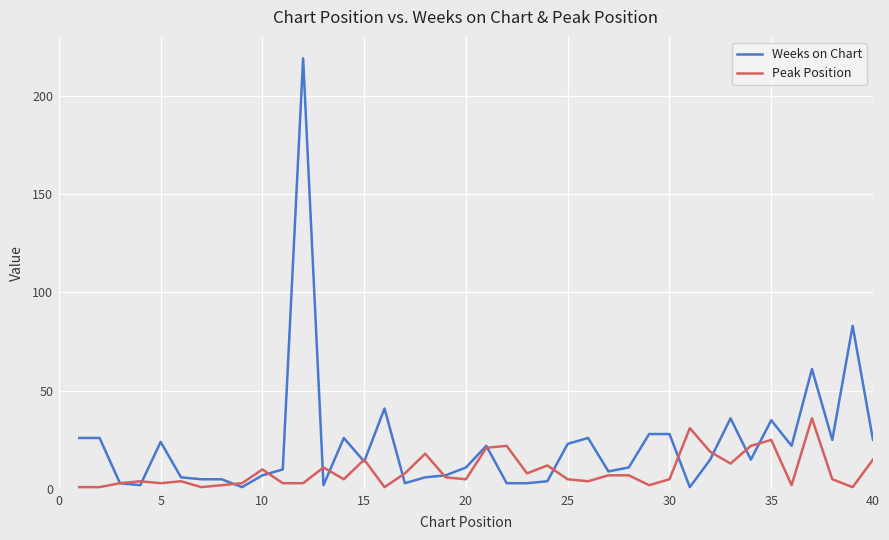

Rank the series by their maximum value, from lowest to highest.

Peak Position, Weeks on Chart